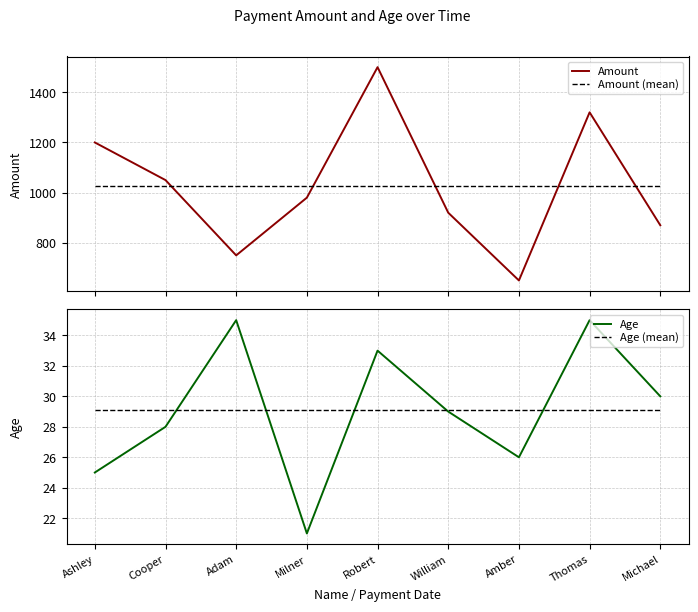

Which series has the largest total across all categories?

Amount